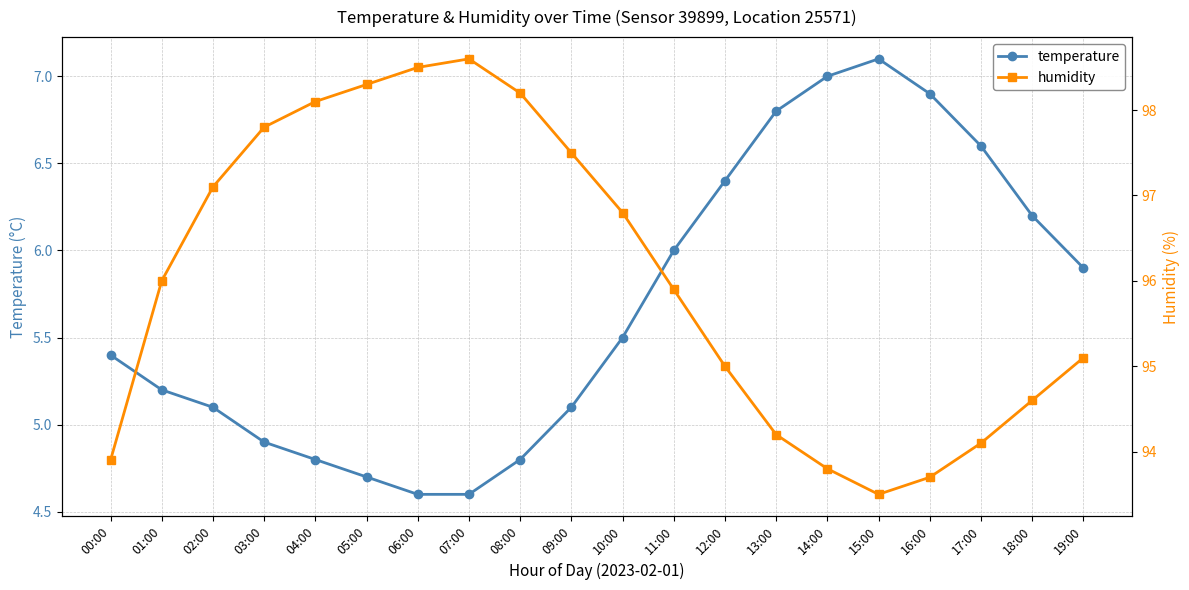

What is the total value across all series at 02:00?

102.2